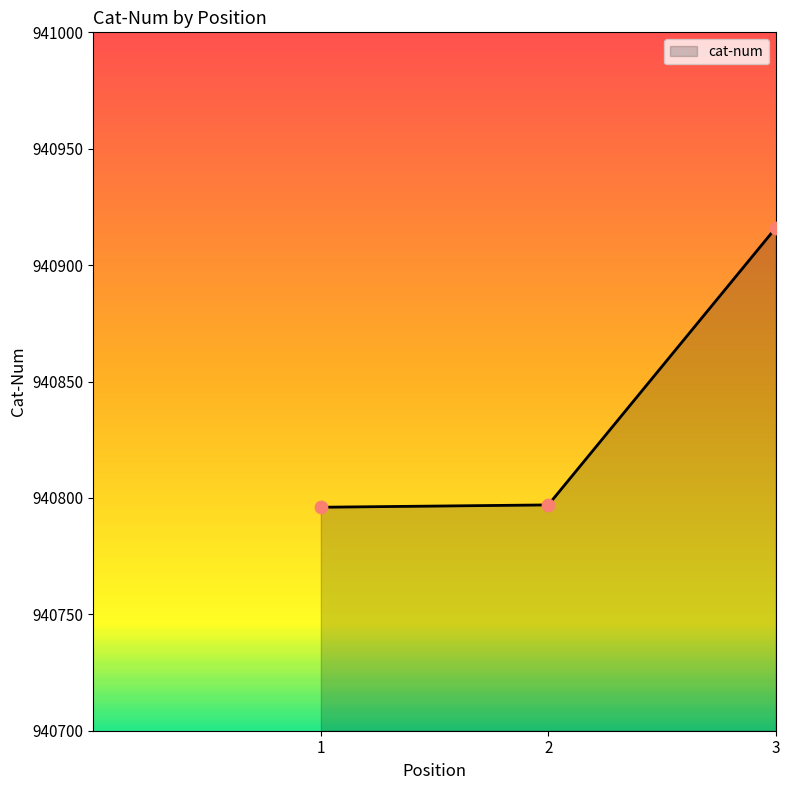

Approximately how many times larger is the value at 3 compared to 2?

1.0